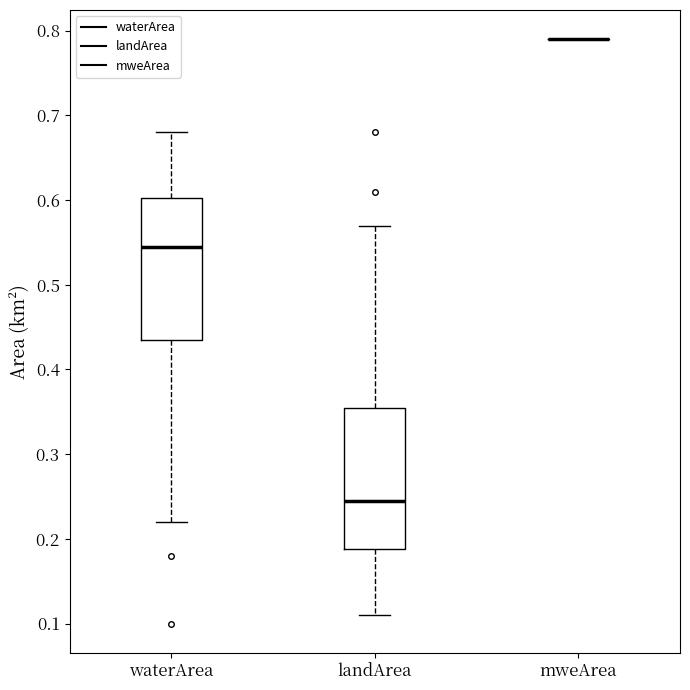

Reading left to right, transcribe this box plot: for each box, give where its median line is, the range the box spans, and where its two whiskers end, as read against the y-axis. The values are not printed on the chart, so give them approximately, as read against the axis.

waterArea: median 0.55, box 0.44 to 0.60, whiskers 0.22 to 0.68
landArea: median 0.25, box 0.19 to 0.36, whiskers 0.11 to 0.57
mweArea: box collapsed to a line at 0.79, whiskers 0.79 to 0.79